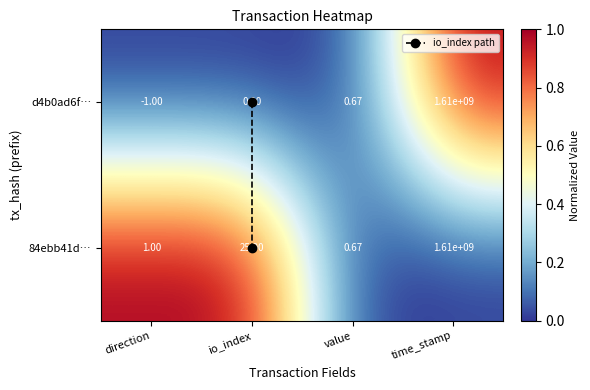

What is the maximum value shown in the chart?

1610000000.0